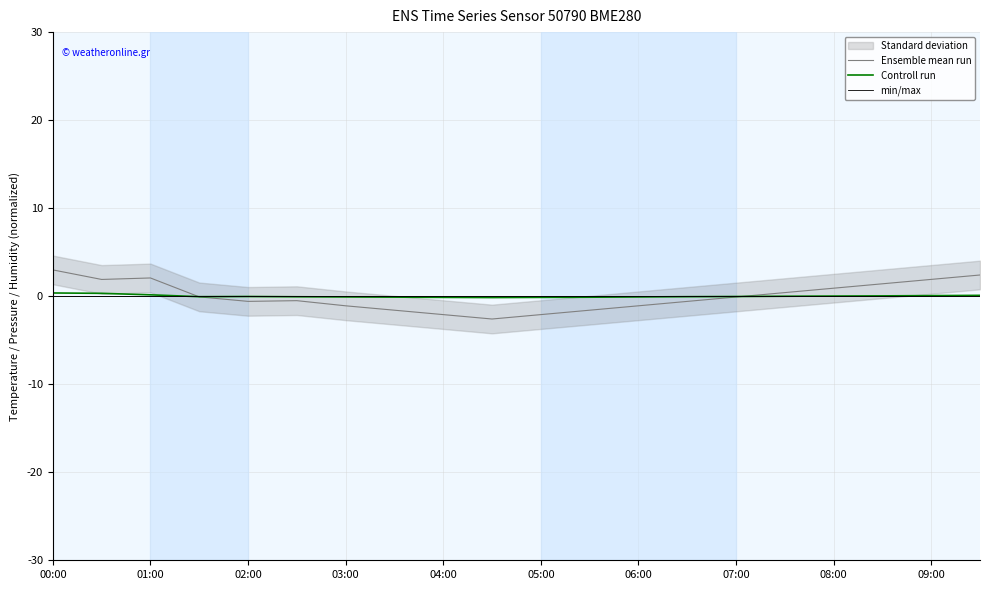

Where does the Controll run series first go above 0?

00:00